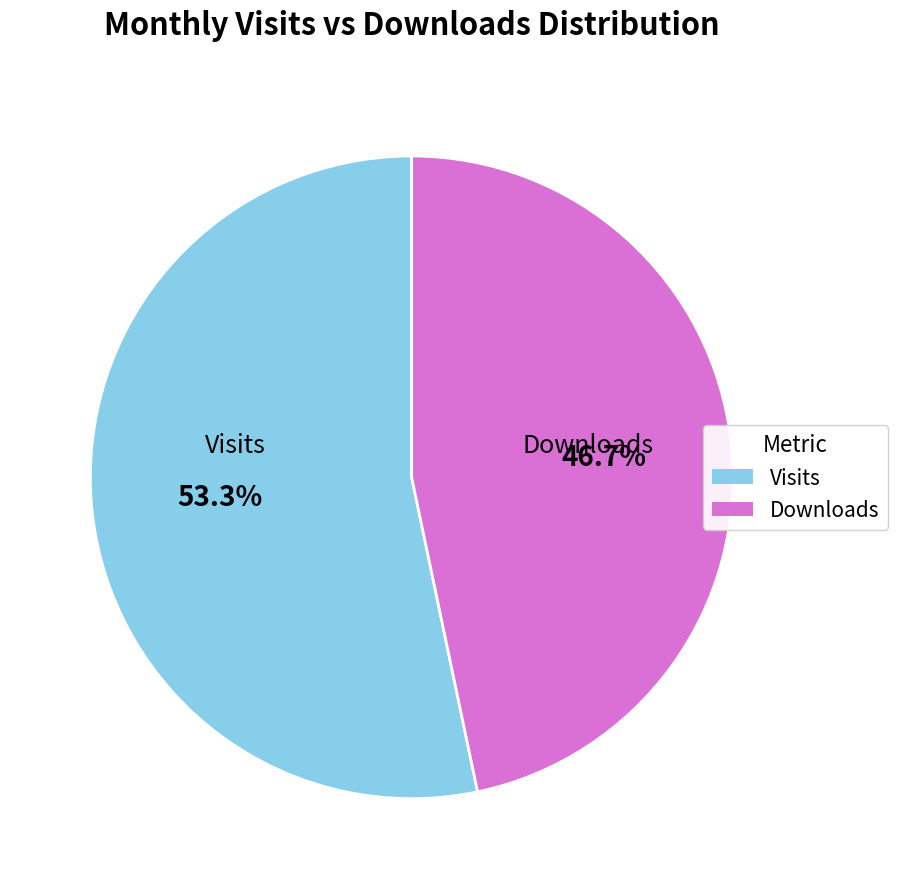

Is there any slice that represents more than half of the pie?

Yes